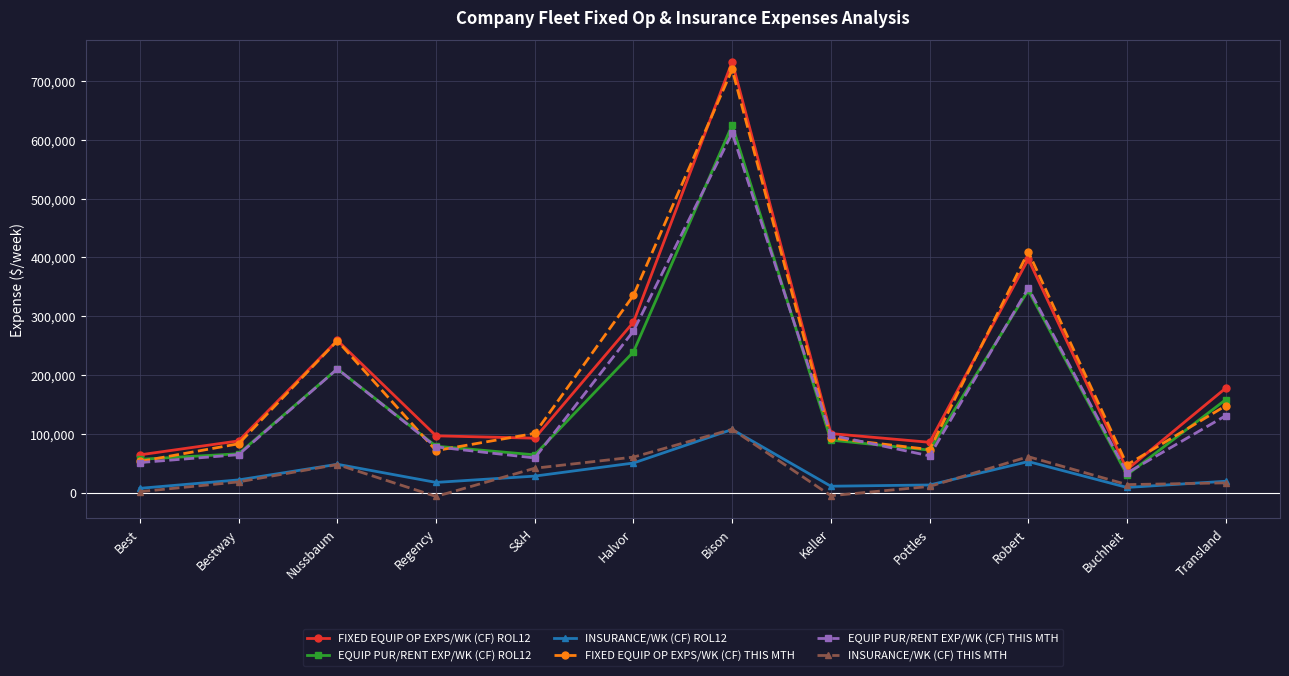

Is the value of INSURANCE/WK (CF) ROL12 at Transland greater than the value of FIXED EQUIP OP EXPS/WK (CF) THIS MTH at Bison?

No